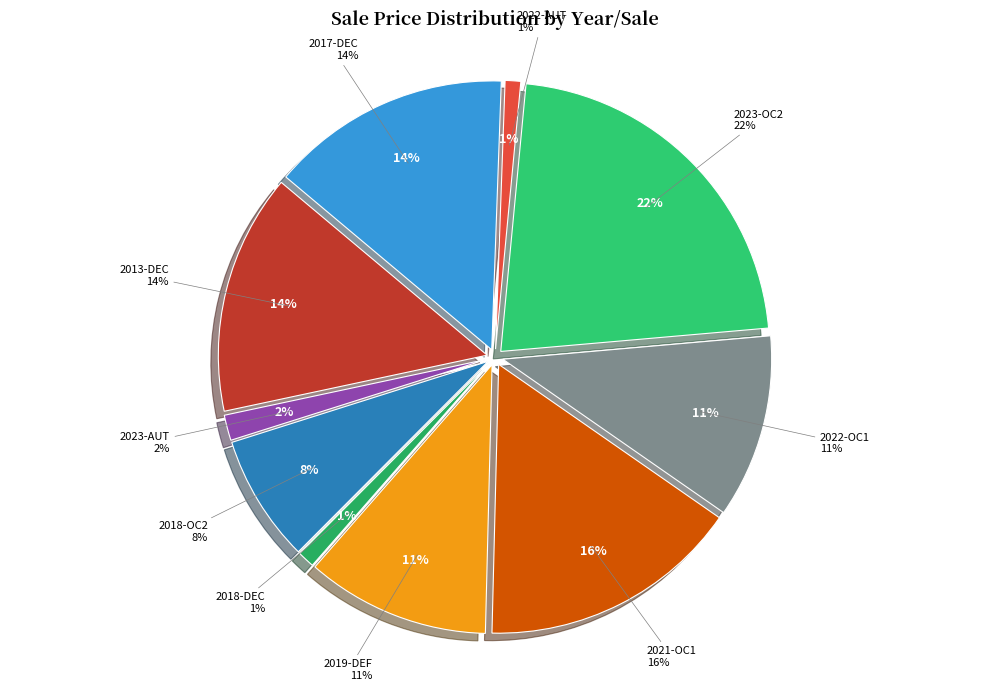

To the nearest percent, what portion does 2023-OC2 represent?

22%